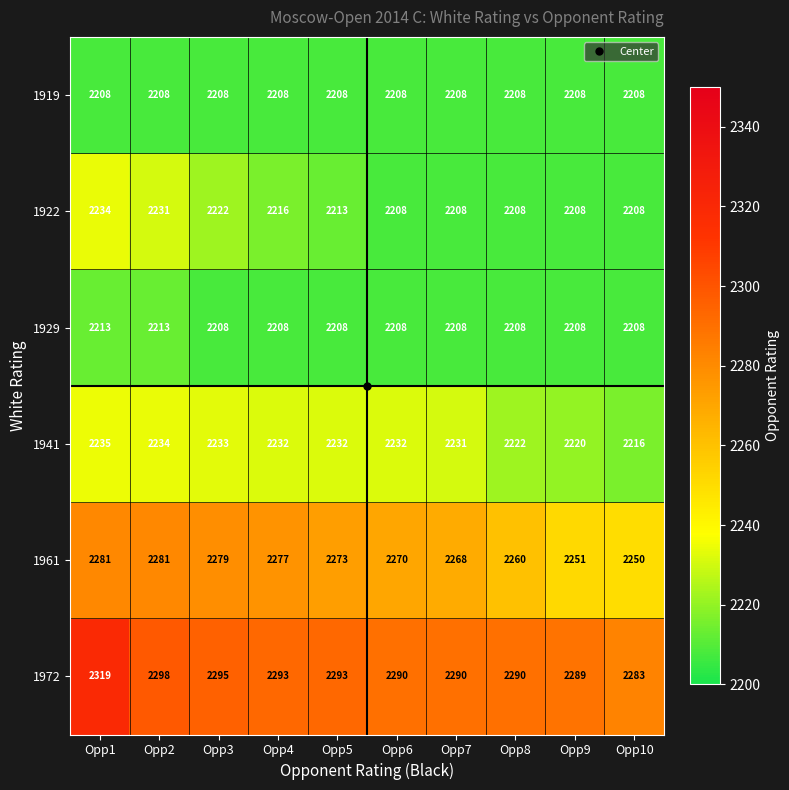

Where does the 1961 series first go above 2273?

Opp1